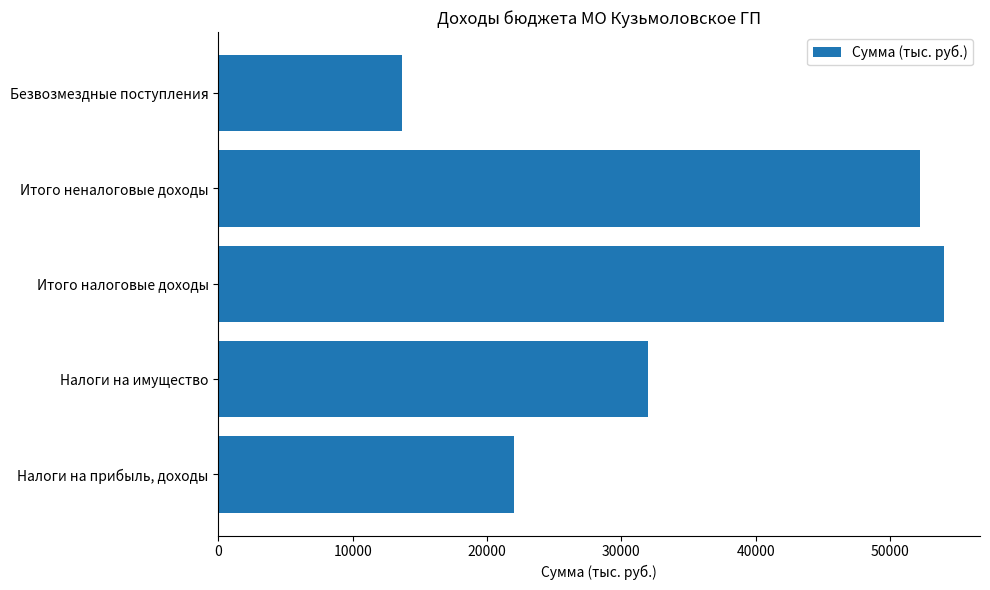

Is it true that the value at Налоги на имущество is 45725.3?

False